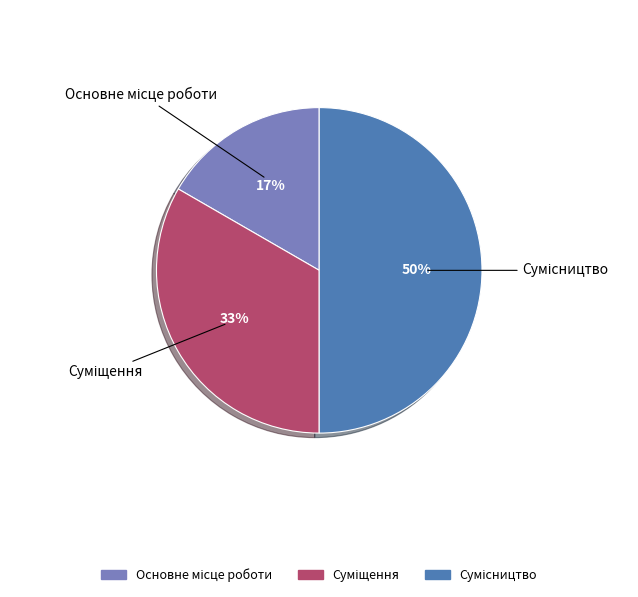

To the nearest percent, what is the average slice percentage?

33%